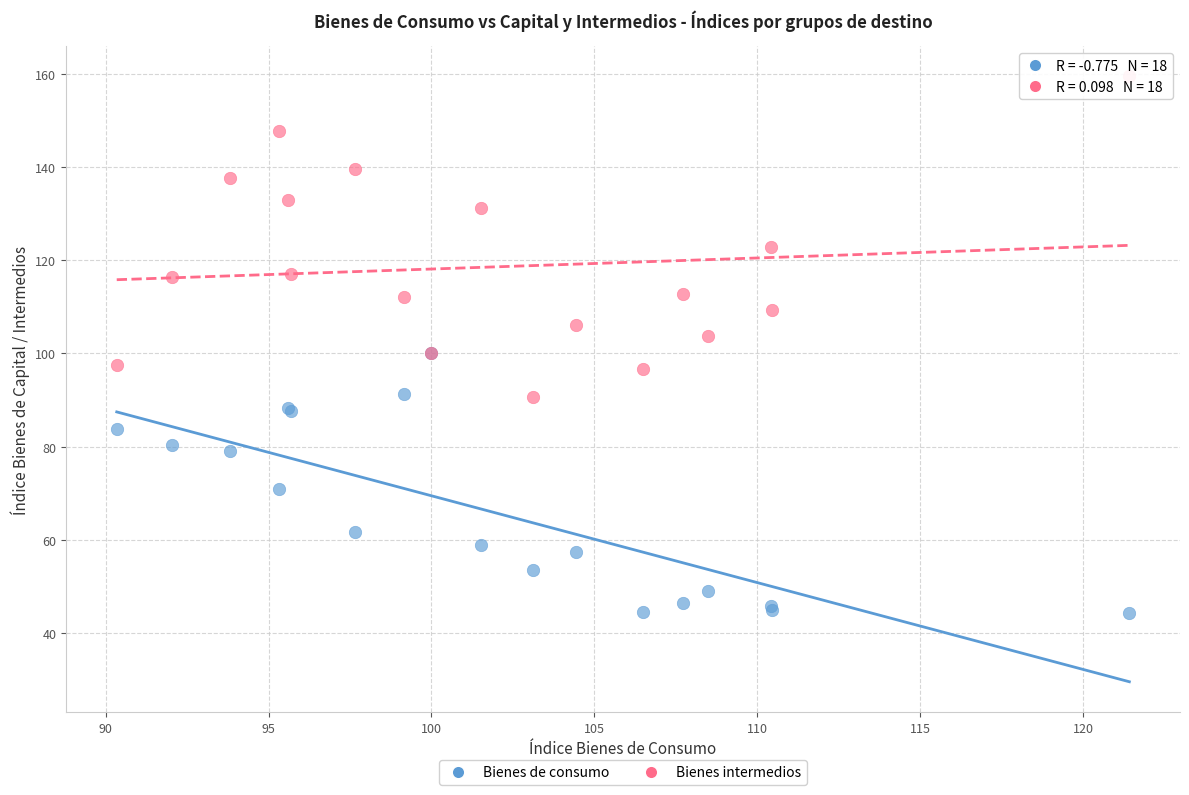

What are all the series names shown in the legend?

Bienes de consumo, Bienes intermedios